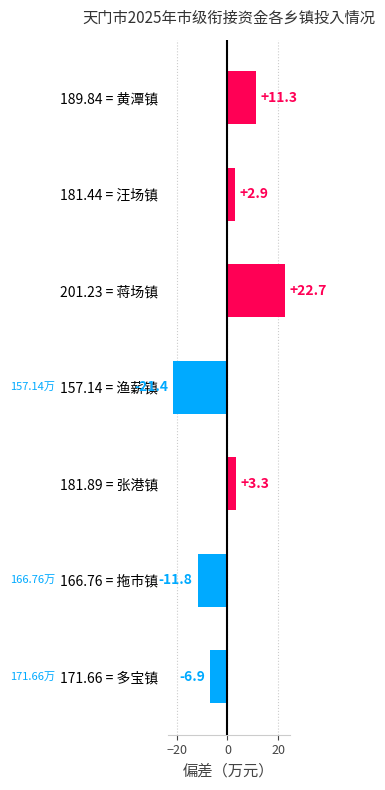

What is the difference between the second highest and second lowest values?

23.1